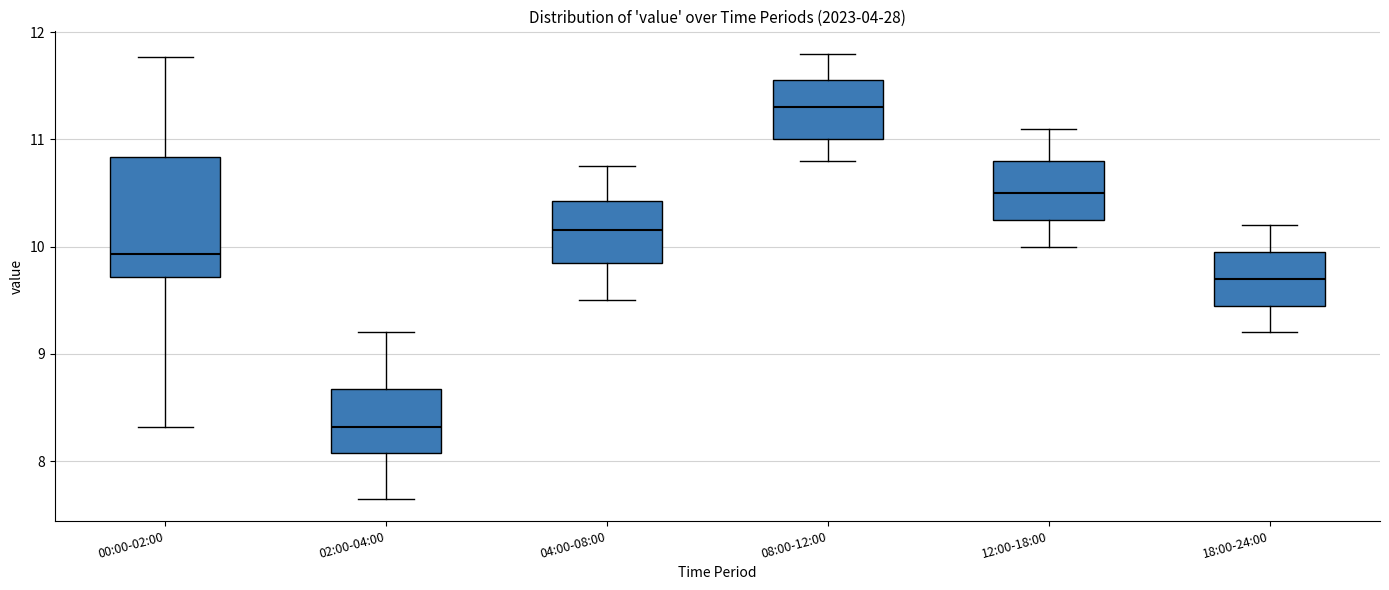

Reading left to right, transcribe this box plot: for each box, give where its median line is, the range the box spans, and where its two whiskers end, as read against the y-axis. The values are not printed on the chart, so give them approximately, as read against the axis.

00:00-02:00: median 9.9, box 9.7 to 10.8, whiskers 8.3 to 11.8
02:00-04:00: median 8.3, box 8.1 to 8.7, whiskers 7.7 to 9.2
04:00-08:00: median 10.2, box 9.9 to 10.4, whiskers 9.5 to 10.8
08:00-12:00: median 11.3, box 11.0 to 11.6, whiskers 10.8 to 11.8
12:00-18:00: median 10.5, box 10.3 to 10.8, whiskers 10.0 to 11.1
18:00-24:00: median 9.7, box 9.5 to 10.0, whiskers 9.2 to 10.2